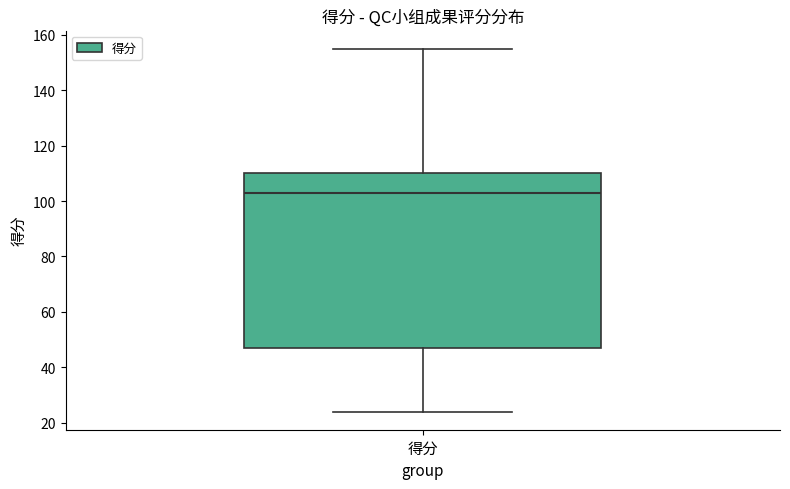

Transcribe this box plot: give where the median line is, the range the box spans, and where the two whiskers end, as read against the y-axis. The values are not printed on the chart, so give them approximately, as read against the axis.

median 104, box 48 to 110, whiskers 24 to 156